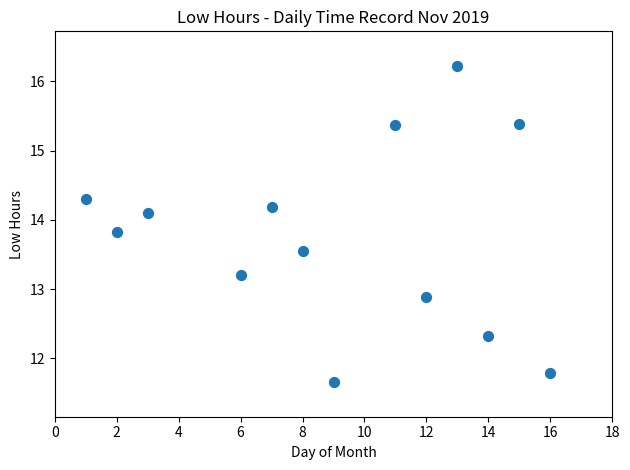

What is the range of X values (max minus min)?

15.0